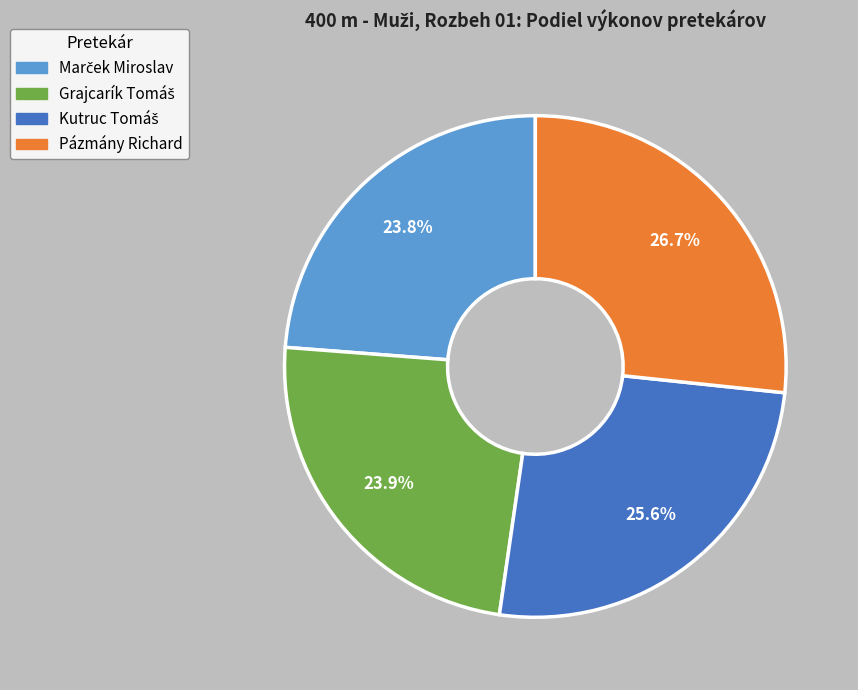

Which category has the biggest portion of the pie?

Pázmány Richard